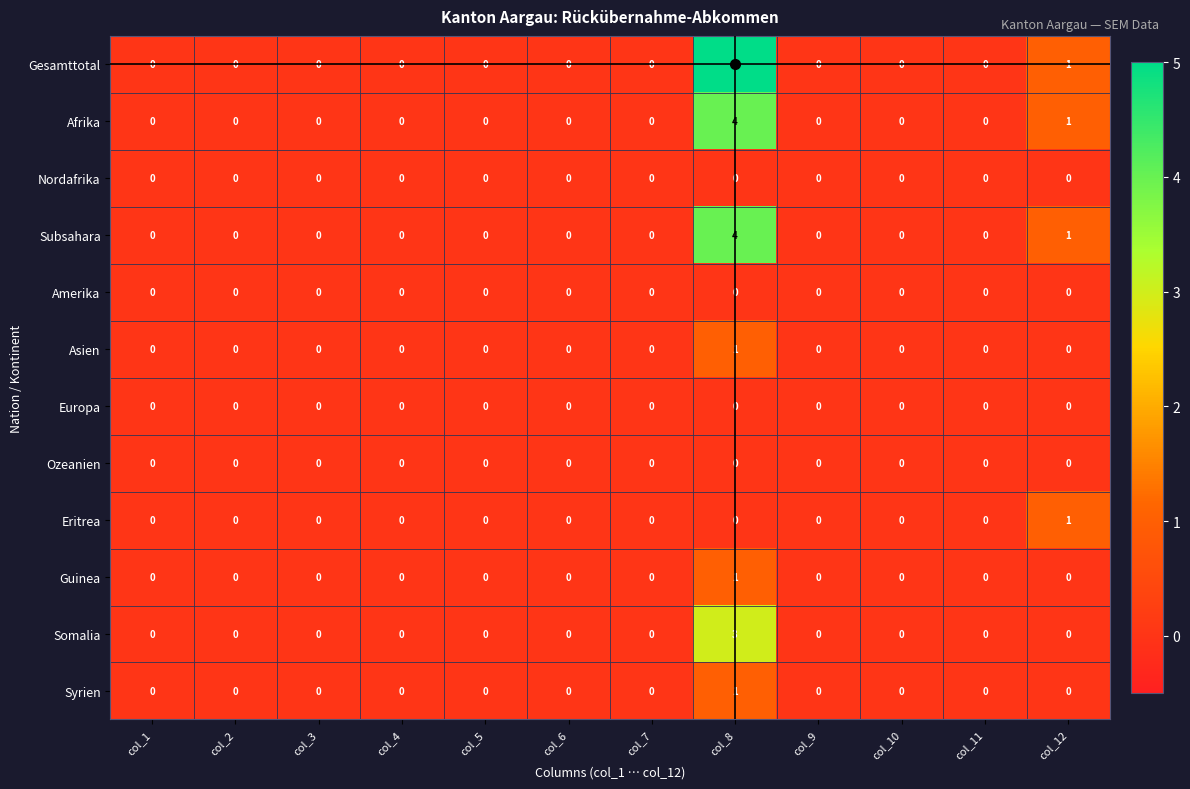

Count the Syrien values in the range 0 to 1.

12